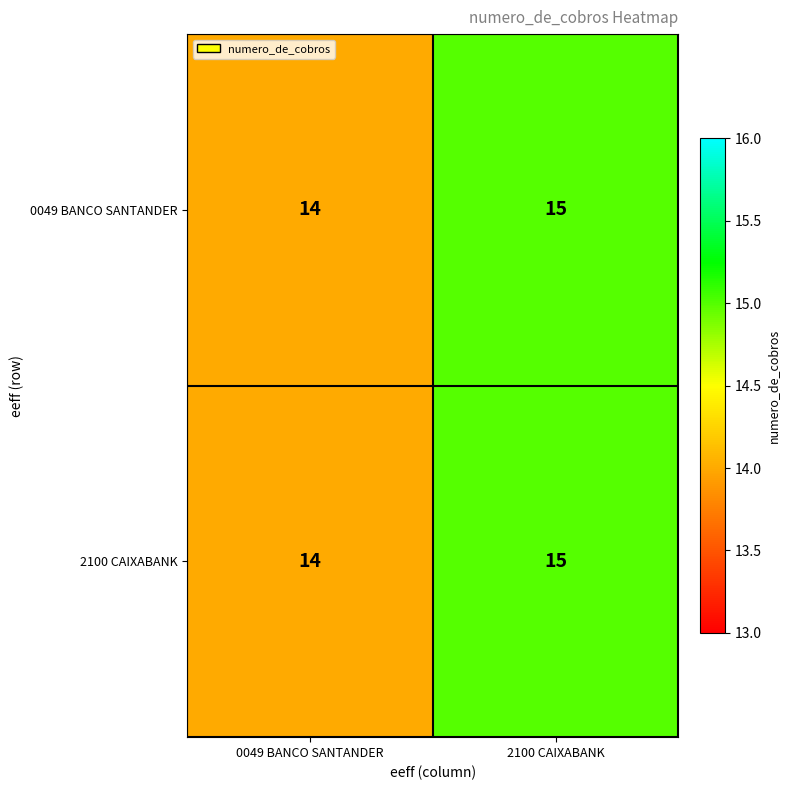

How many distinct data groups are displayed?

2